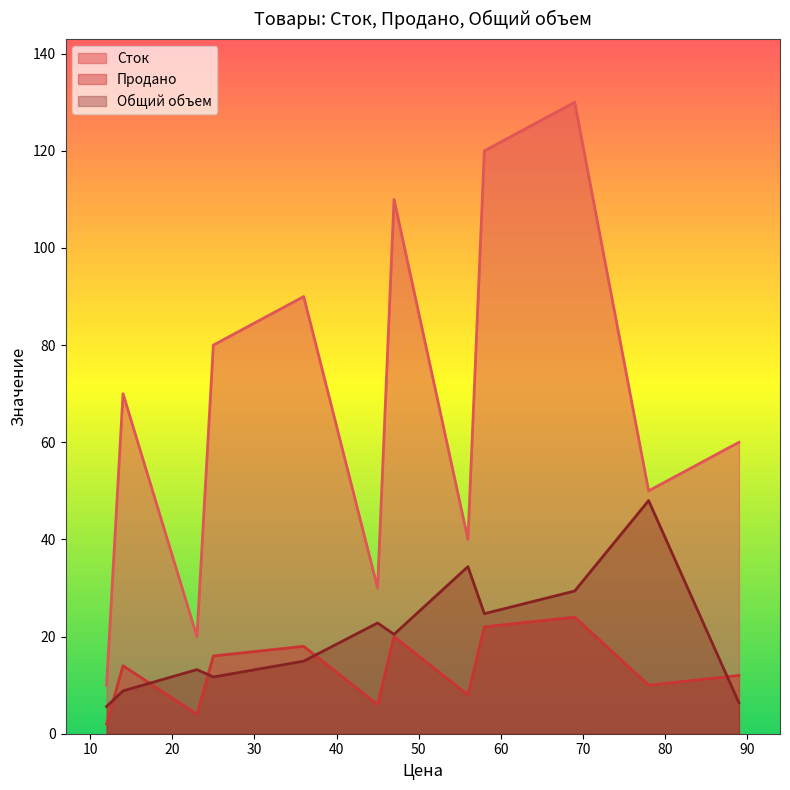

What is the highest value of the Общий объем series?

48.0